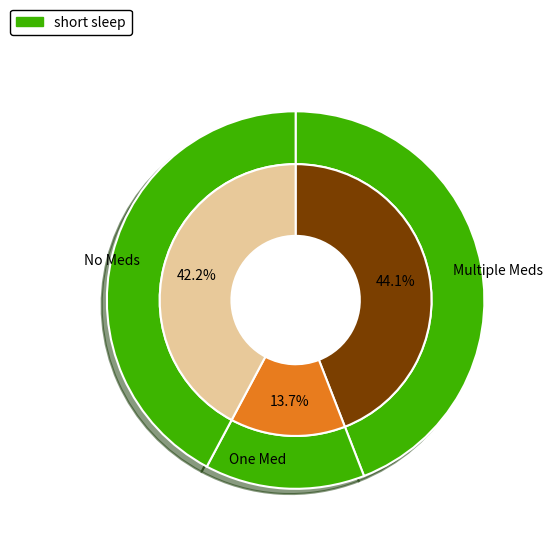

The AWC assistant slice represents 20% of the pie. True or false?

False